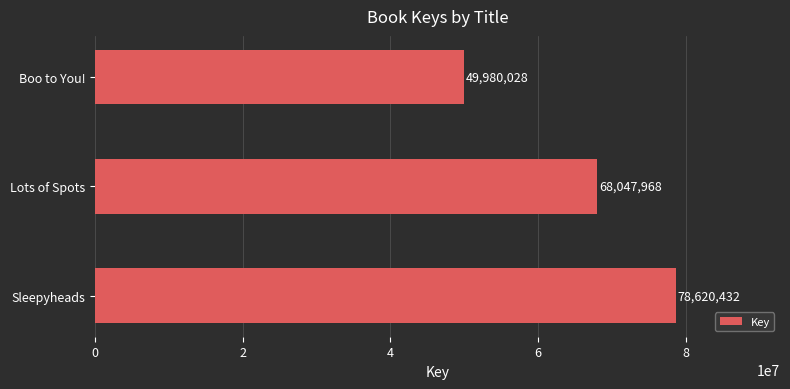

What is the greatest value displayed?

78620432